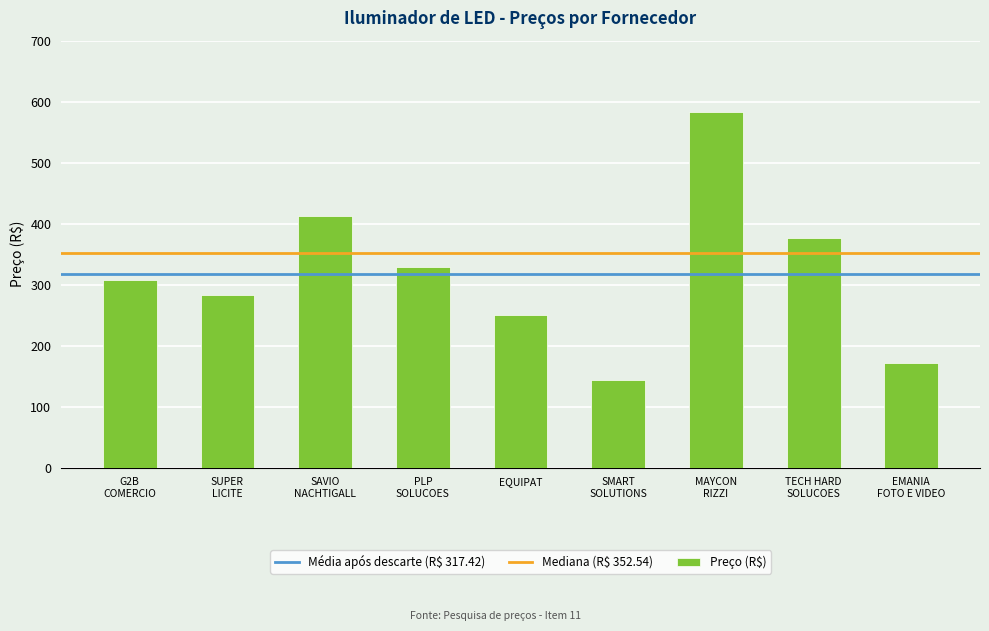

What is the smallest value displayed?

143.8